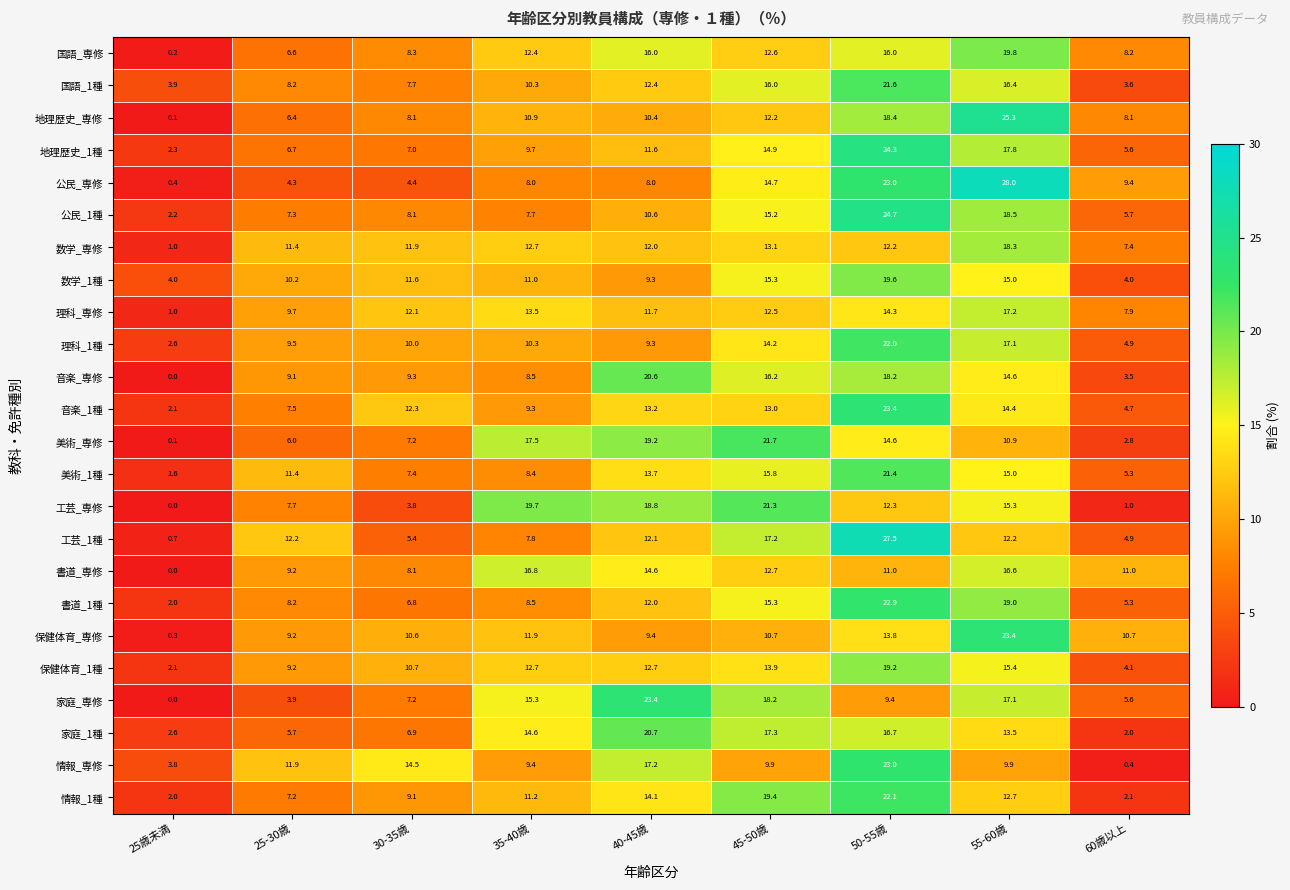

List the labels in order of 地理歴史_1種 value, smallest first.

25歳未満, 60歳以上, 25-30歳, 30-35歳, 35-40歳, 40-45歳, 45-50歳, 55-60歳, 50-55歳